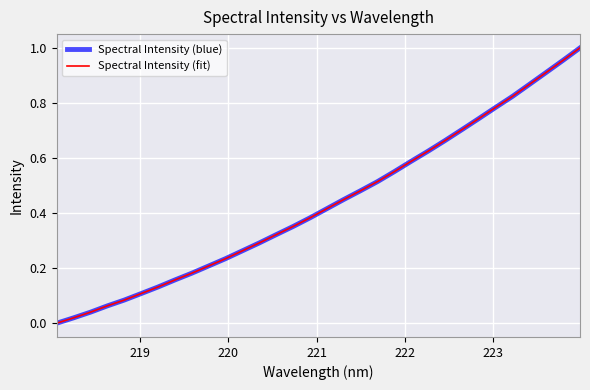

True or false: Spectral Intensity (blue) has more than 0 interior local peaks.

False